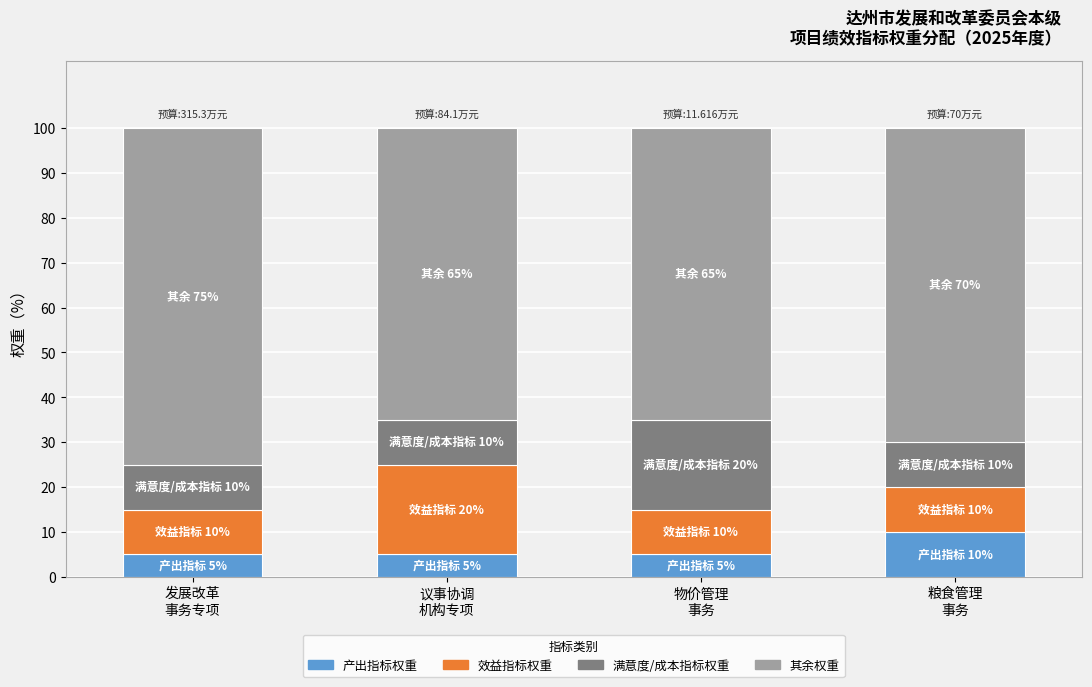

What is the average value of the 效益指标权重 series?

12